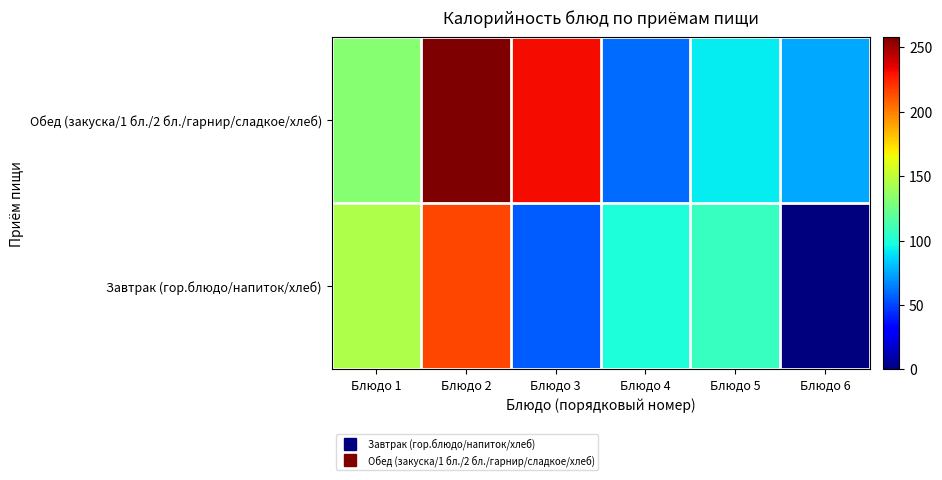

What is the total value across all series at Блюдо 3?

287.4